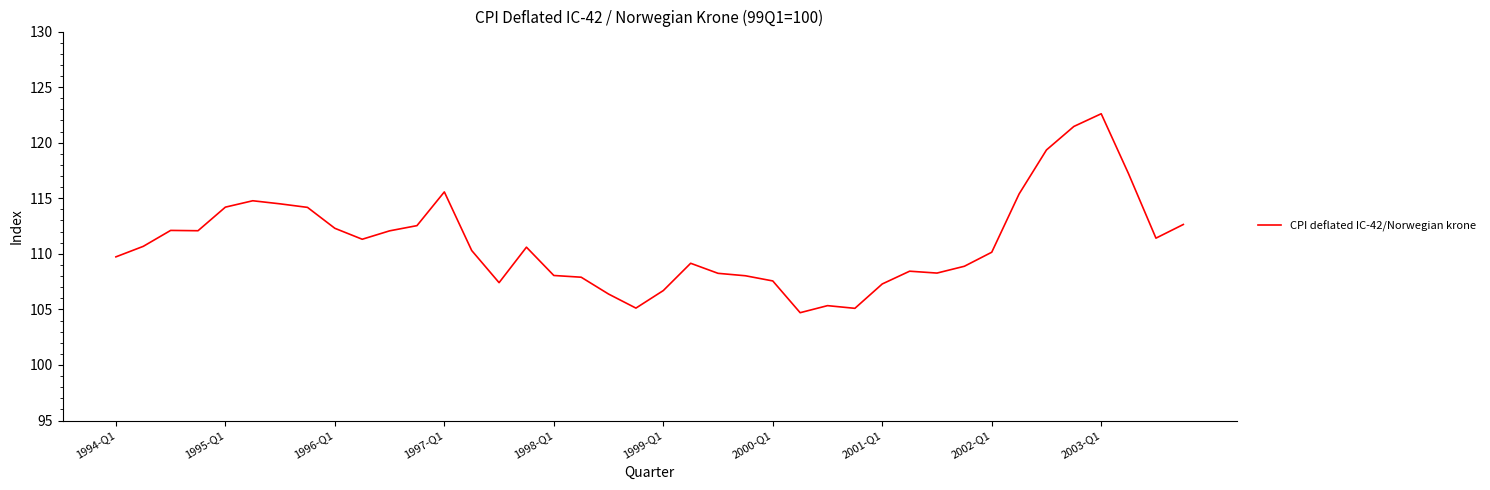

What is the greatest value displayed?

122.6